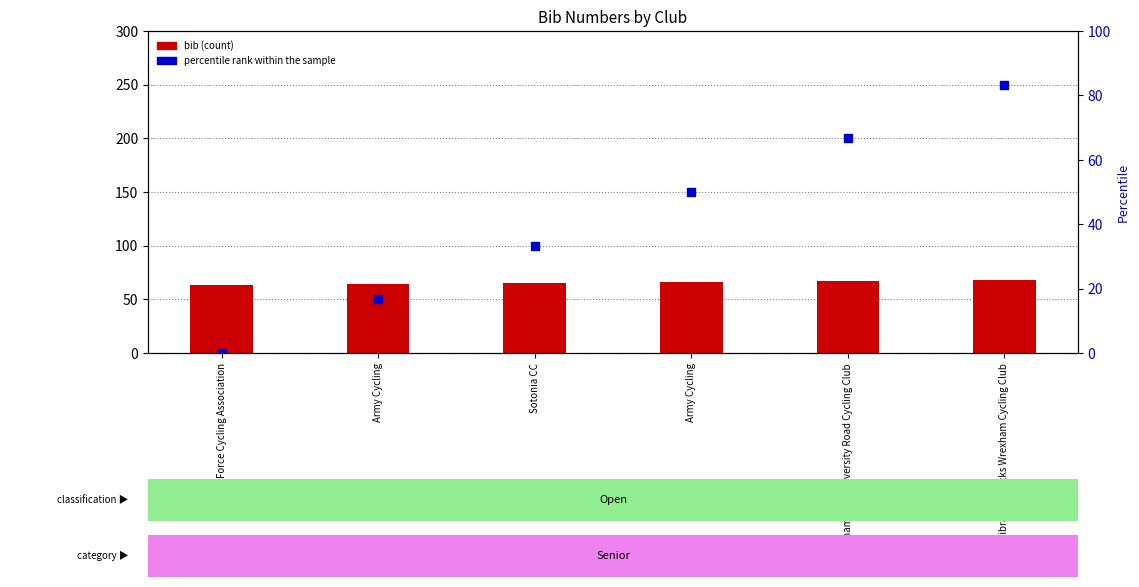

Which series contains the lowest Y value?

percentile rank within the sample